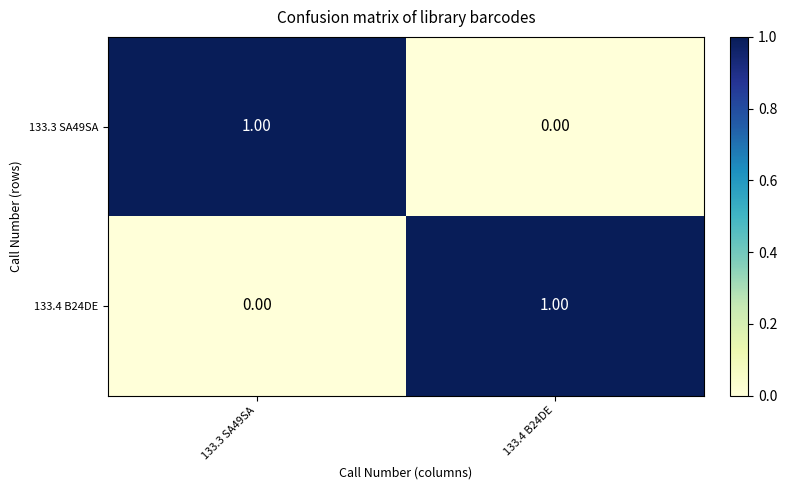

Rank the categories by 133.3 SA49SA value from lowest to highest.

133.4 B24DE, 133.3 SA49SA